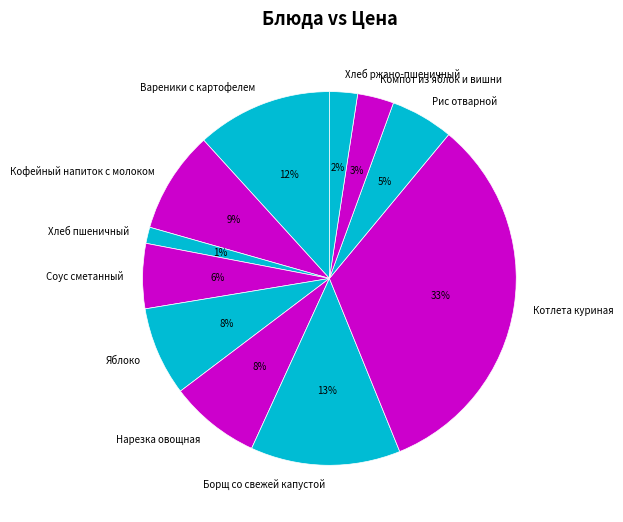

True or false: Хлеб пшеничный accounts for 11% of the total.

False